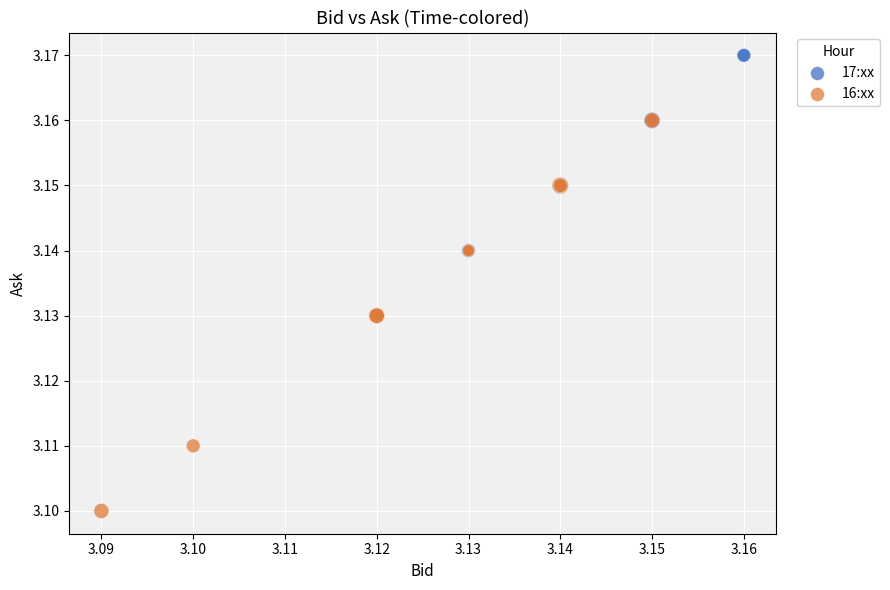

What are all the series names shown in the legend?

17:xx, 16:xx